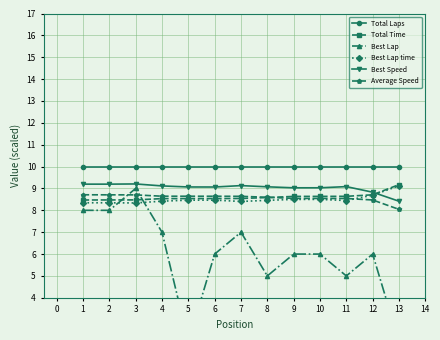

Is it true that Total Laps equals 4.6 at 3?

False